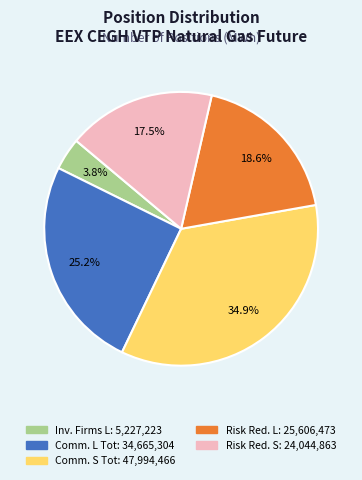

Is there any slice that represents more than half of the pie?

No